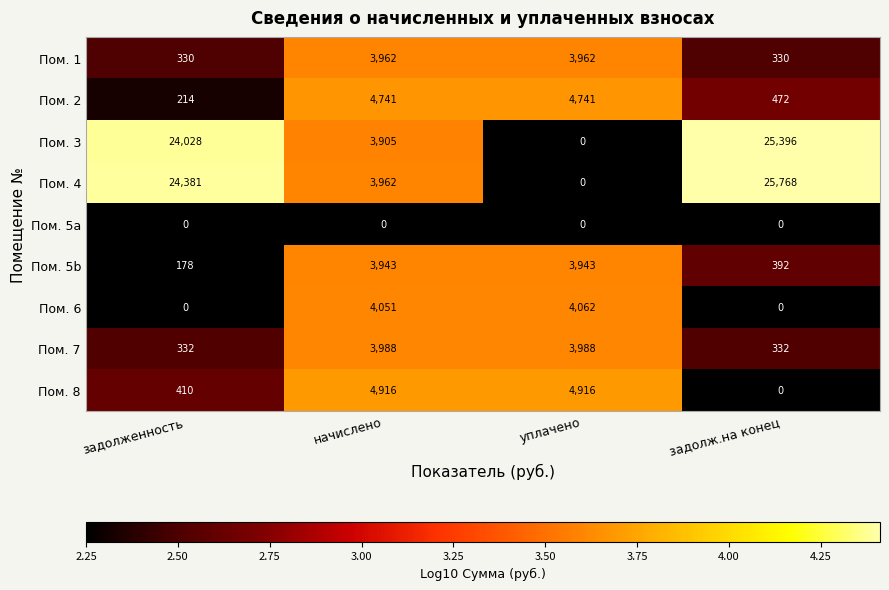

List the series in order of their peak value, highest first.

Пом. 4, Пом. 3, Пом. 8, Пом. 2, Пом. 6, Пом. 7, Пом. 1, Пом. 5b, Пом. 5a